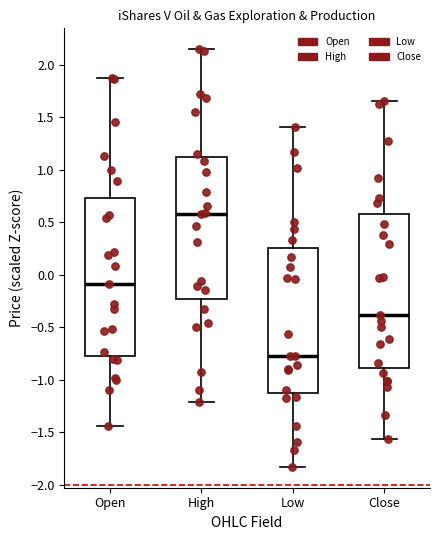

Which box's median line is the lowest?

Low